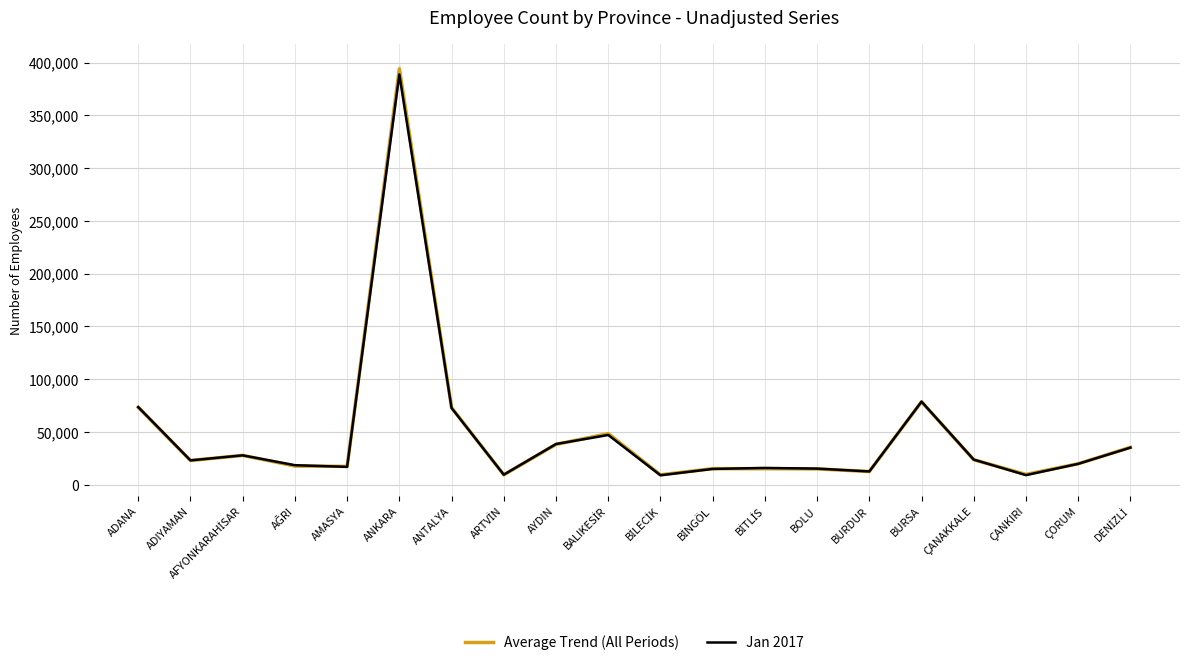

Is the value of Jan 2017 at AĞRI greater than the value of Average Trend (All Periods) at BİLECİK?

Yes